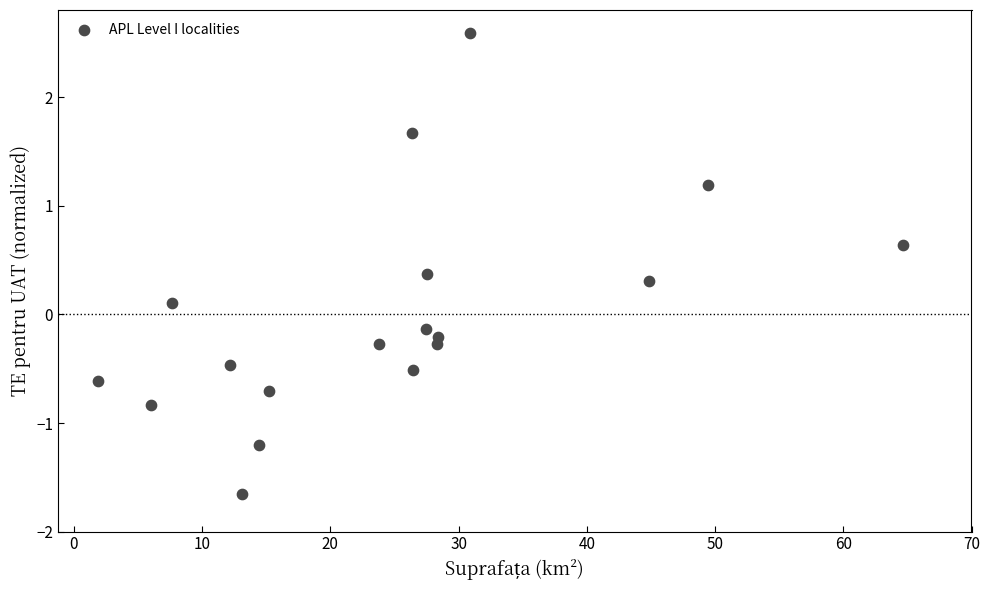

What is the range of Y values (max minus min)?

4.2